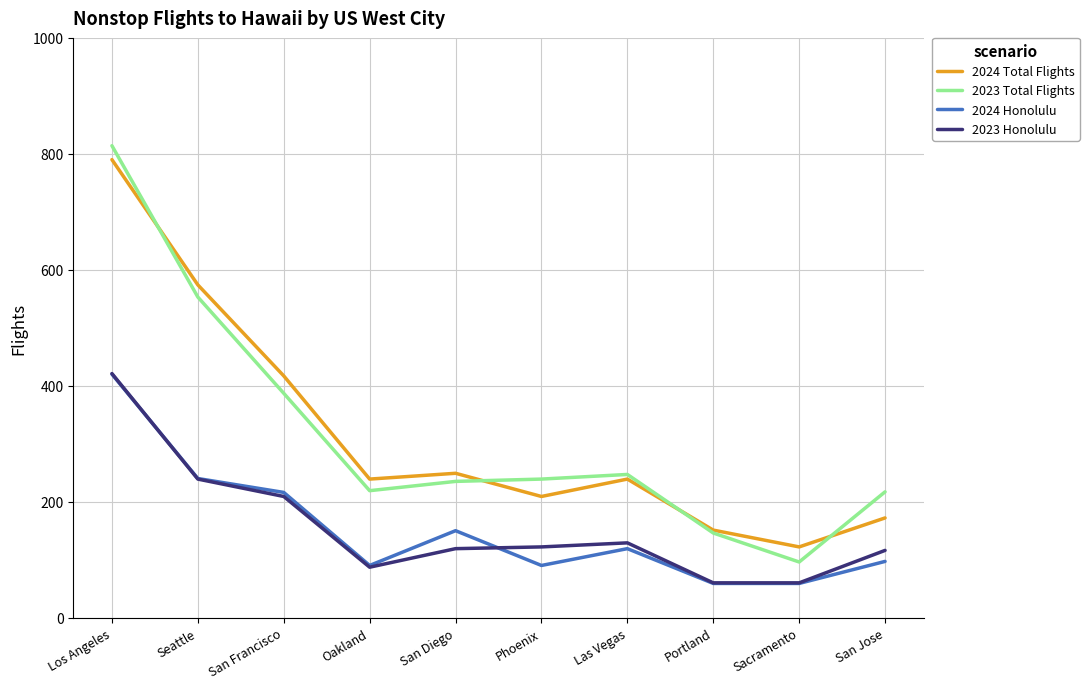

What is the spread (max minus min) of values at Sacramento?

63